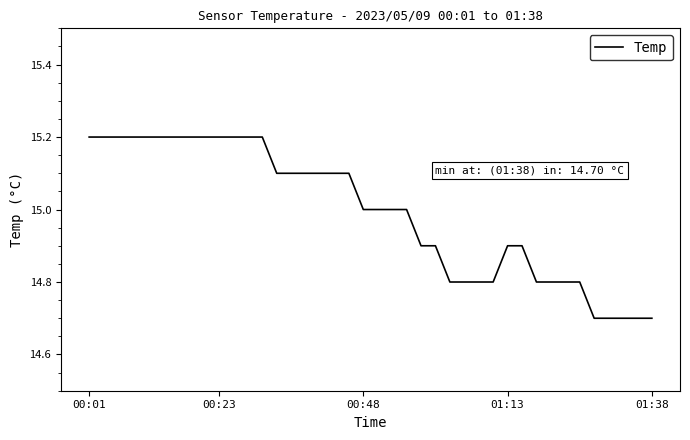

What is the difference between the second highest and second lowest values?

0.5